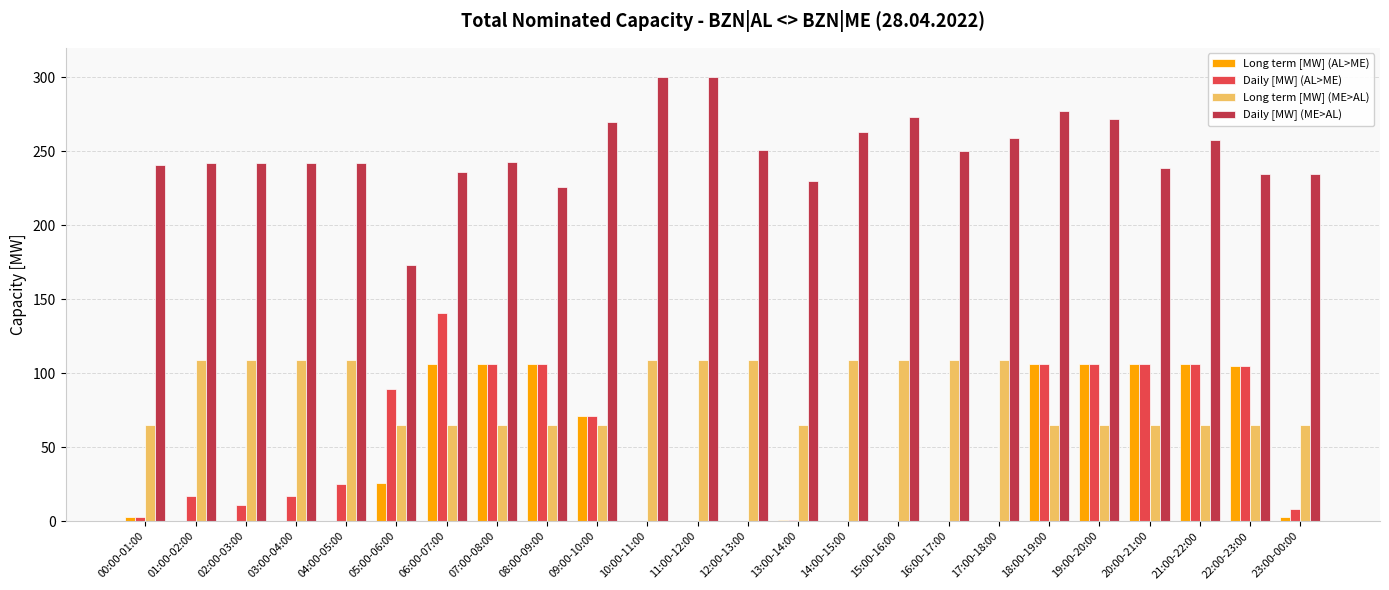

Which series has the largest total across all categories?

Daily [MW] (ME>AL)